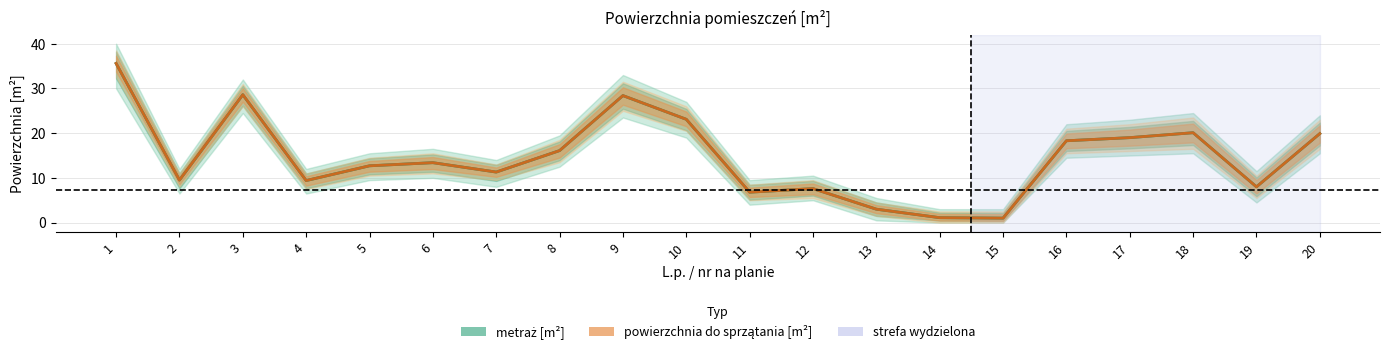

Does the chart display data point markers on the line(s)?

No